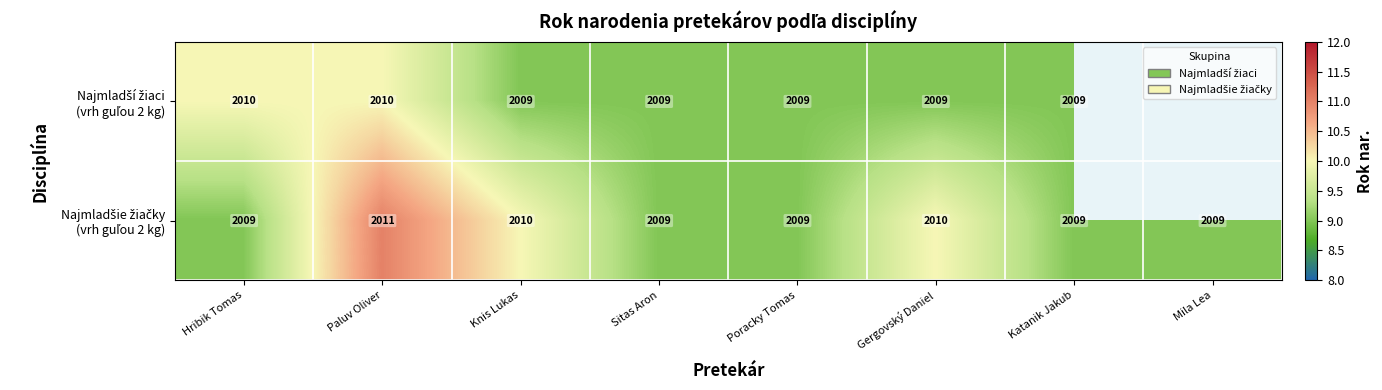

What is the maximum value shown in the chart?

11.0